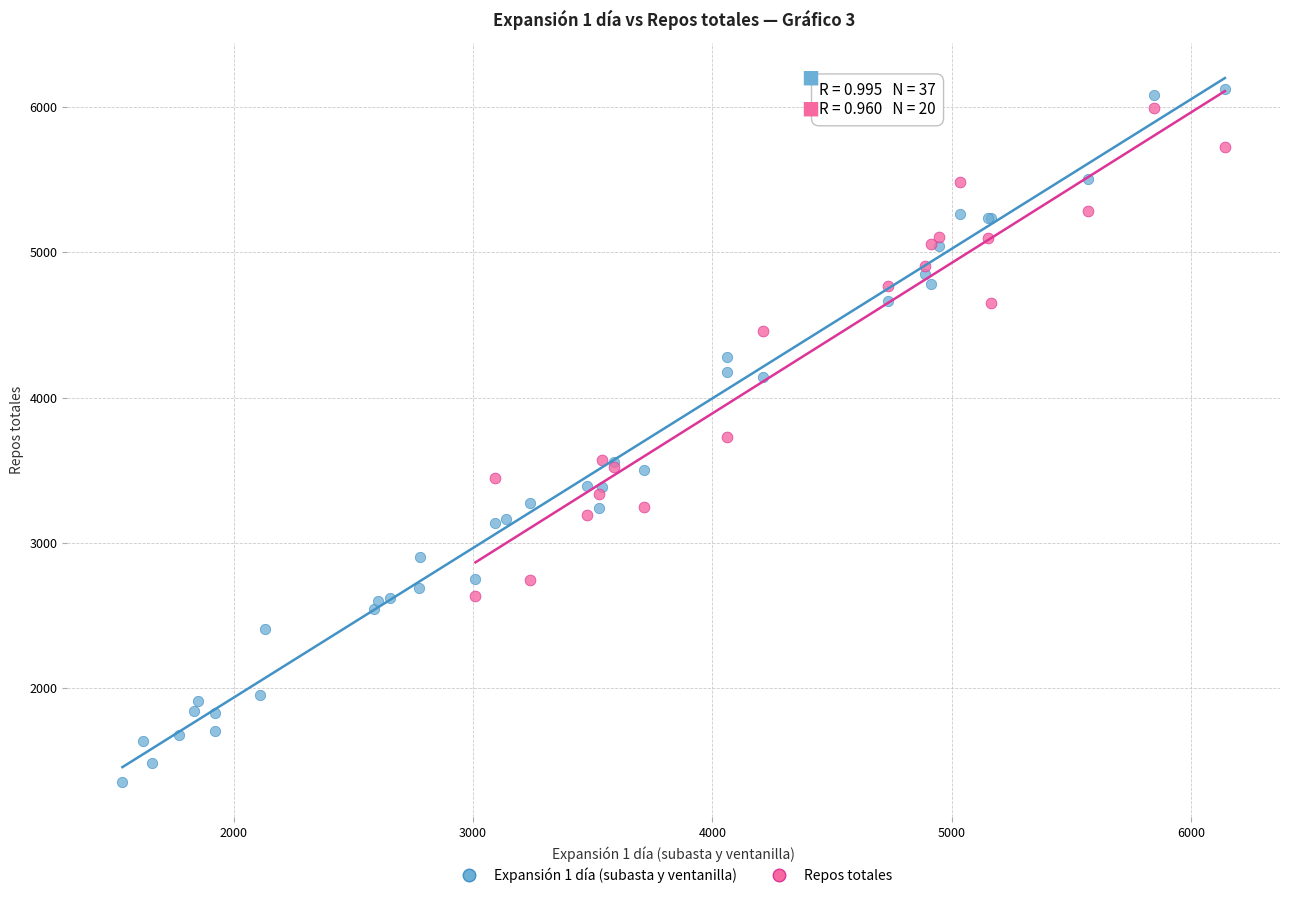

Which series has the widest spread of Y values?

Expansión 1 día (subasta y ventanilla)